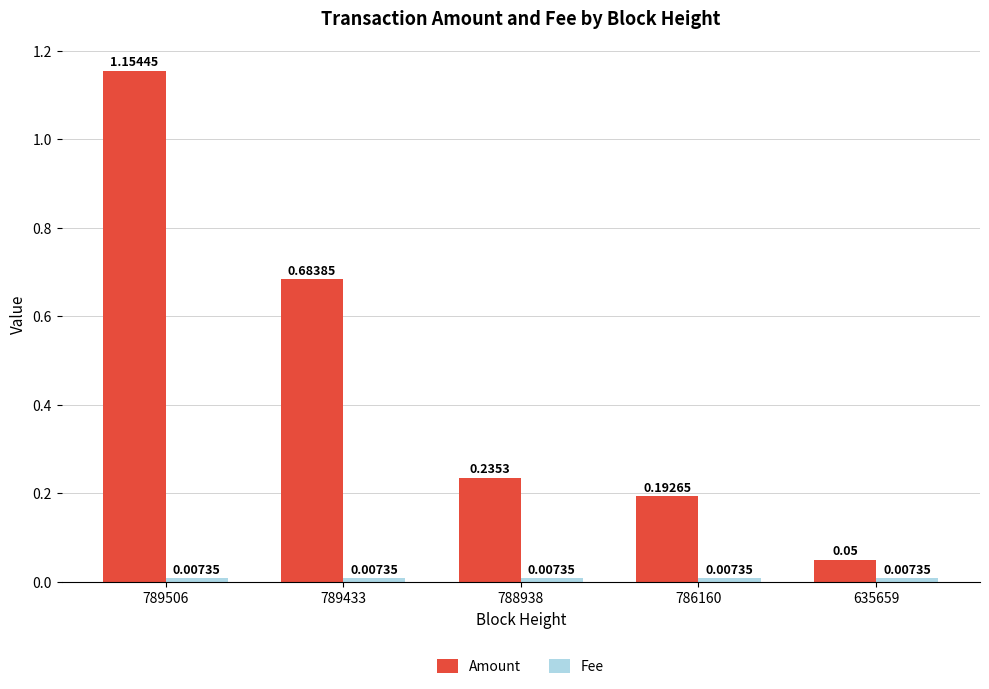

Which series changed the most between 789433 and 786160?

Amount